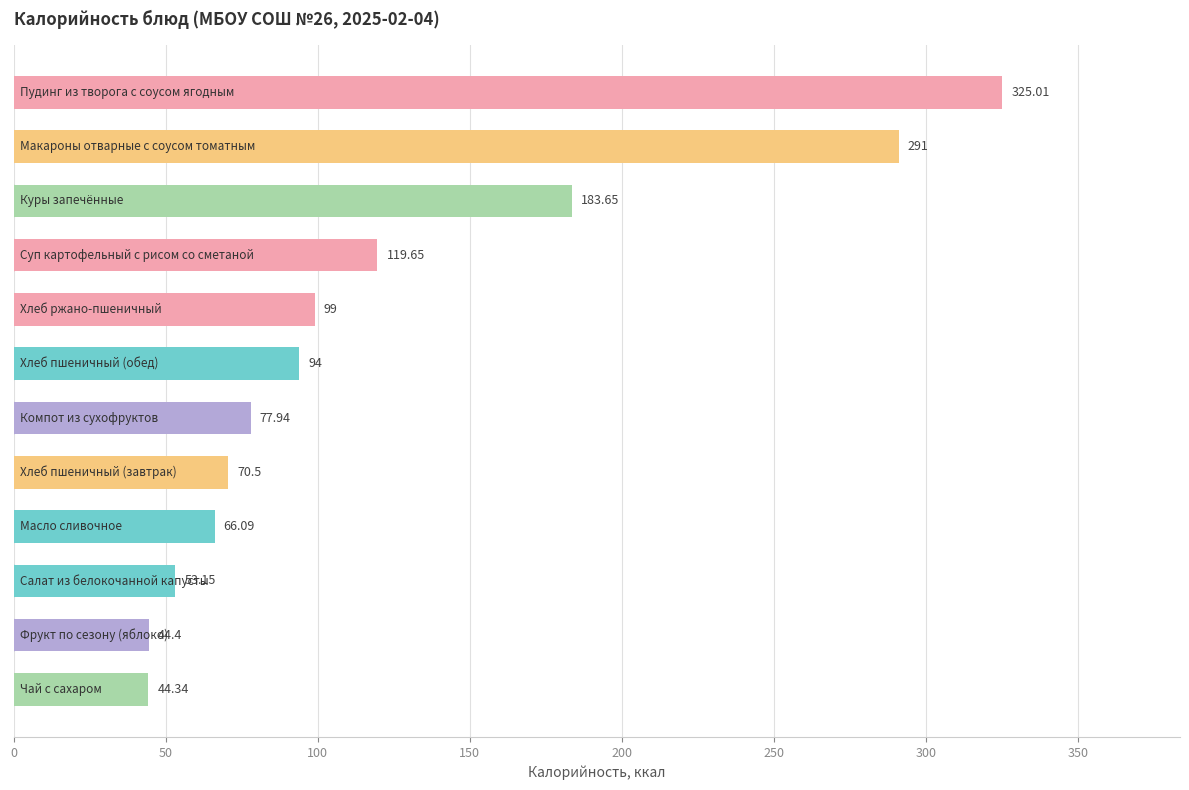

What is the sum of all values?

1468.7